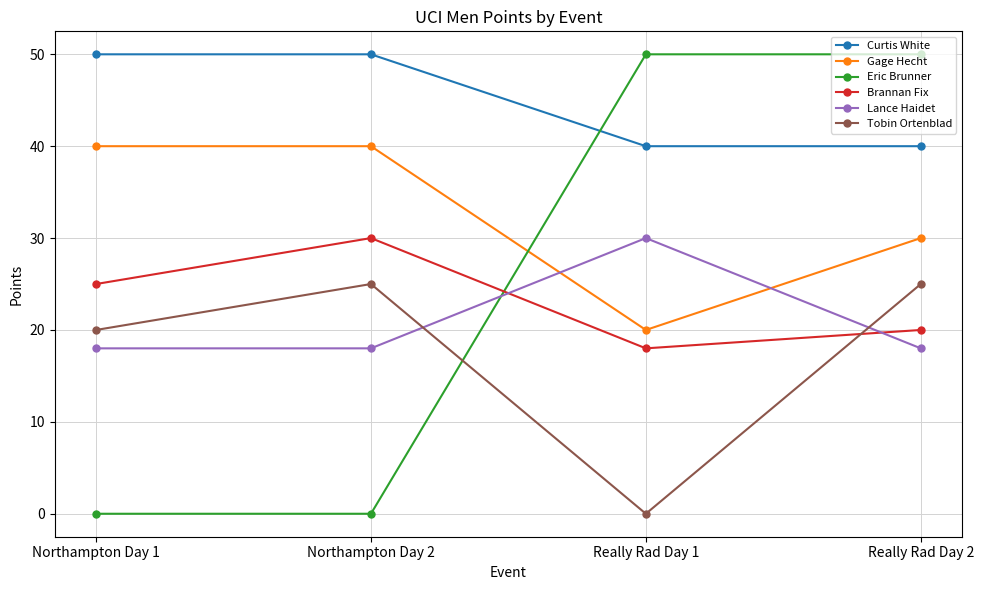

Rank the series at Northampton Day 2 from lowest to highest value.

Eric Brunner, Lance Haidet, Tobin Ortenblad, Brannan Fix, Gage Hecht, Curtis White